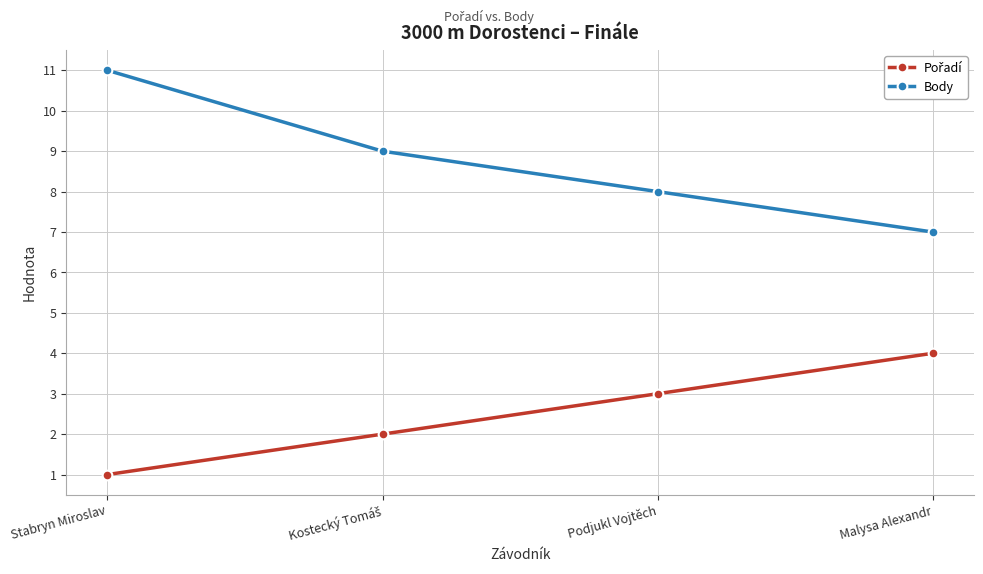

The value of Body at Stabryn Miroslav is 11. True or false?

True